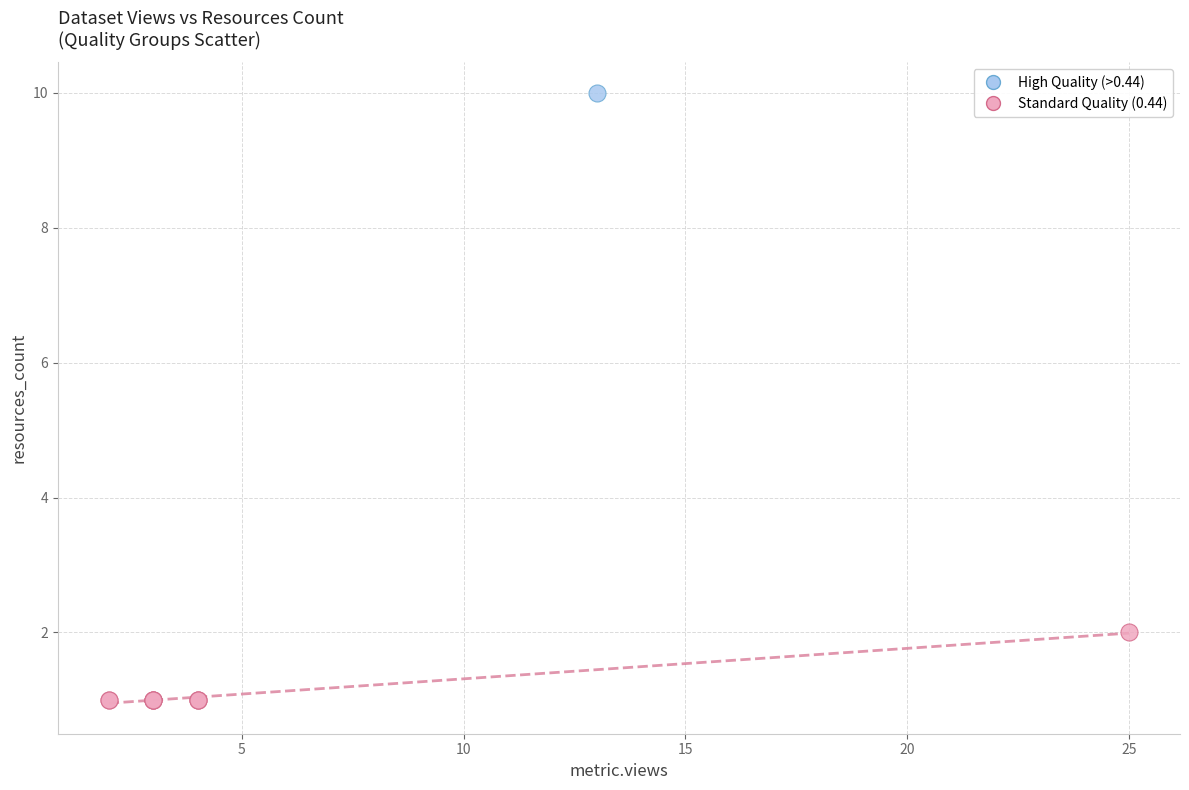

What are all the series names shown in the legend?

High Quality (>0.44), Standard Quality (0.44)